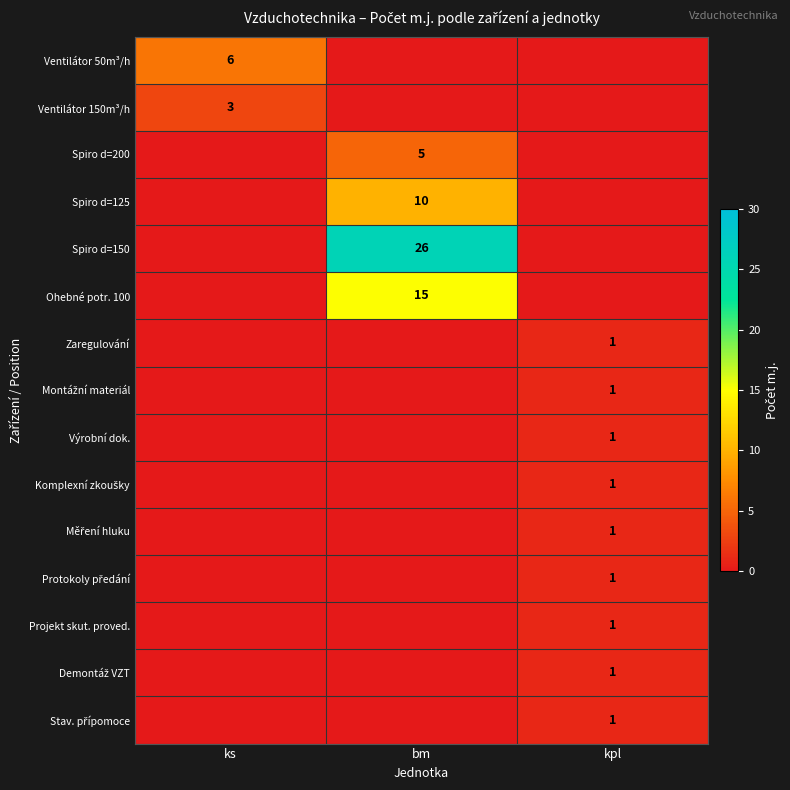

How many values in Zaregulování are above zero?

1